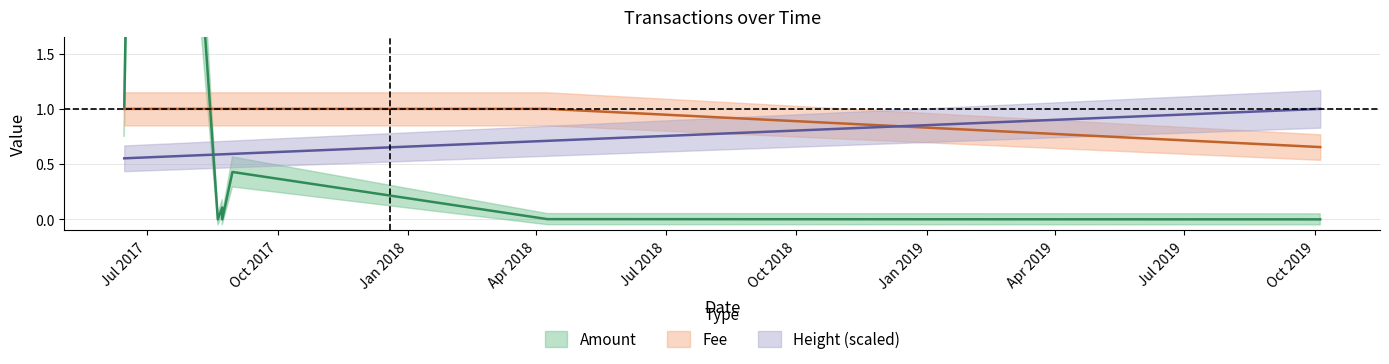

Which series has the largest total across all categories?

amount